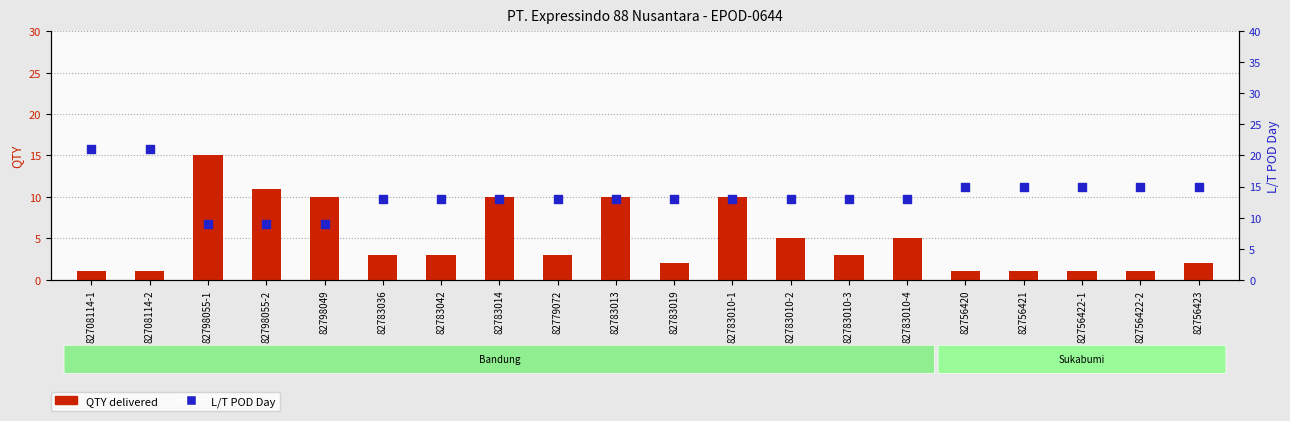

What are all the series names shown in the legend?

QTY delivered, L/T POD Day